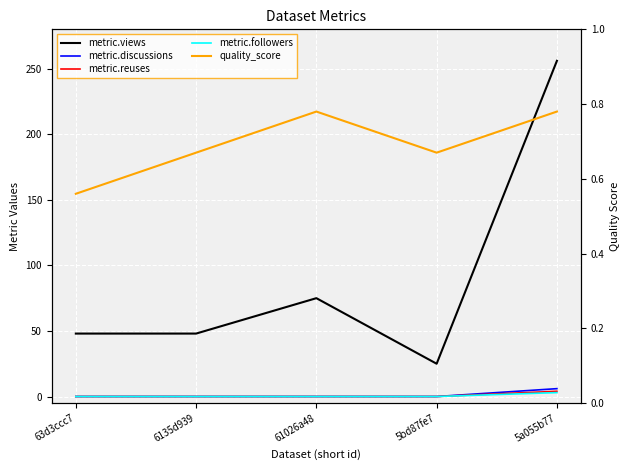

What is the average value of the metric.discussions series?

1.2